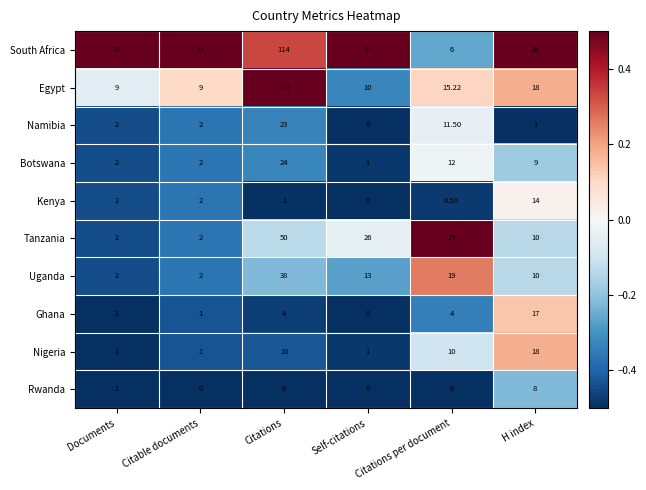

Where does the Uganda series first go above 13?

Citations